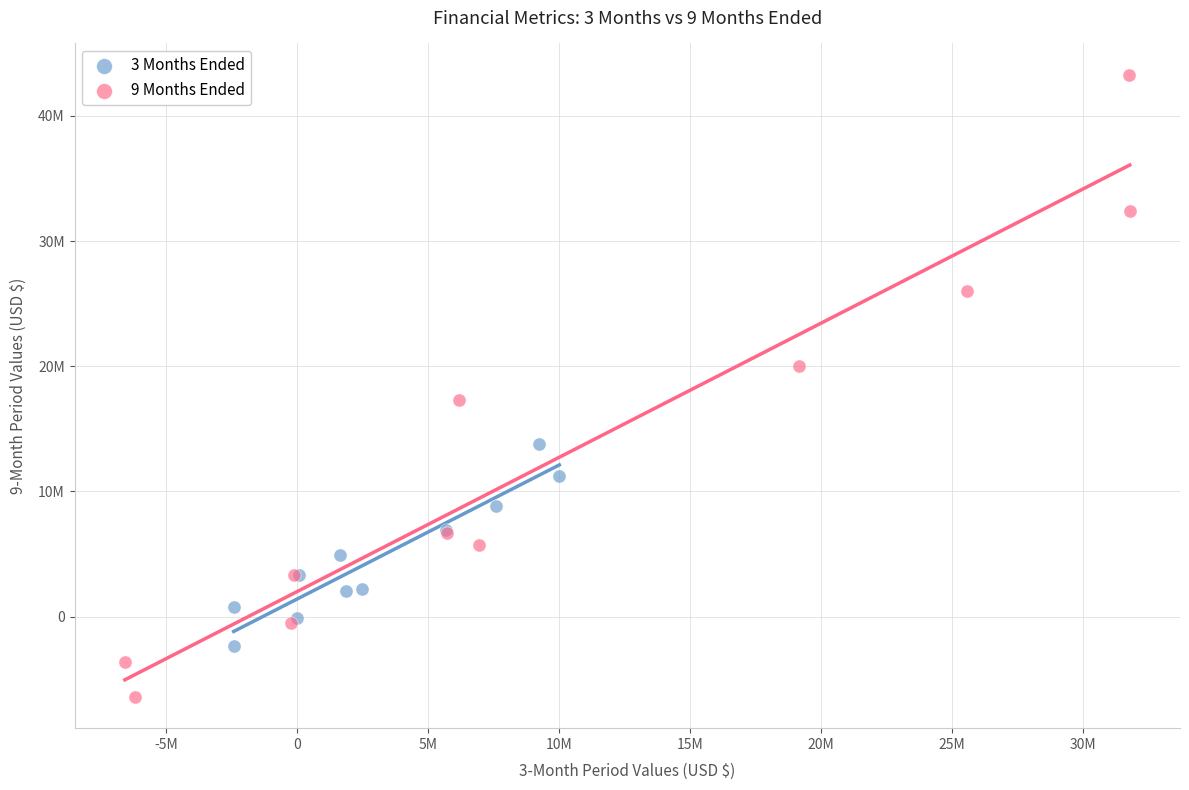

Which series reaches the maximum Y coordinate?

9 Months Ended